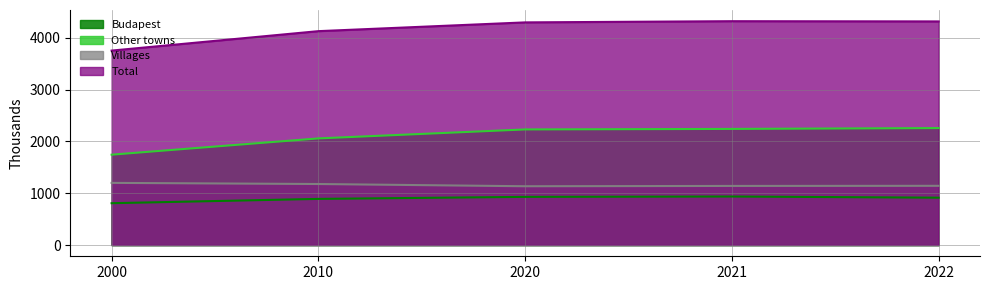

What is the difference between the second highest and second lowest values in the Villages series?

37.0